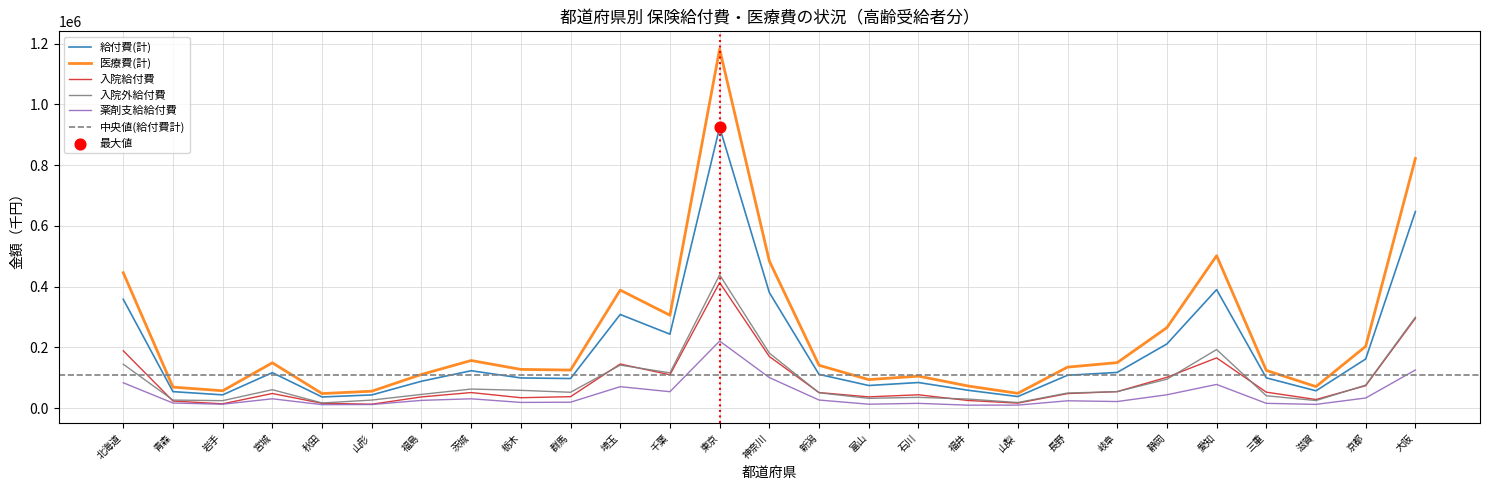

Which series has the widest spread of Y values?

医療費(計)